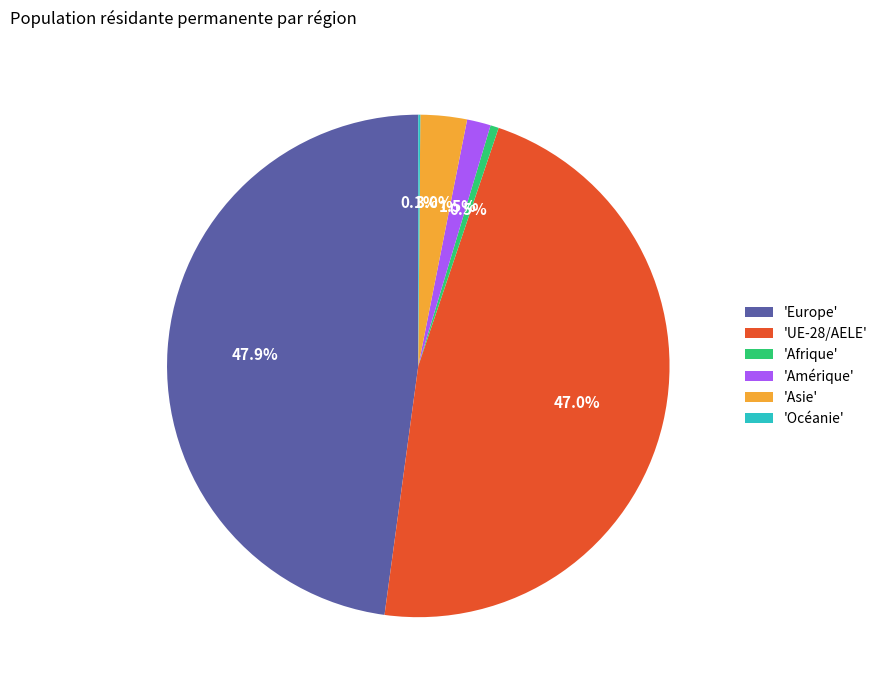

What percentage is NOT represented by 'Asie'?

97.0%